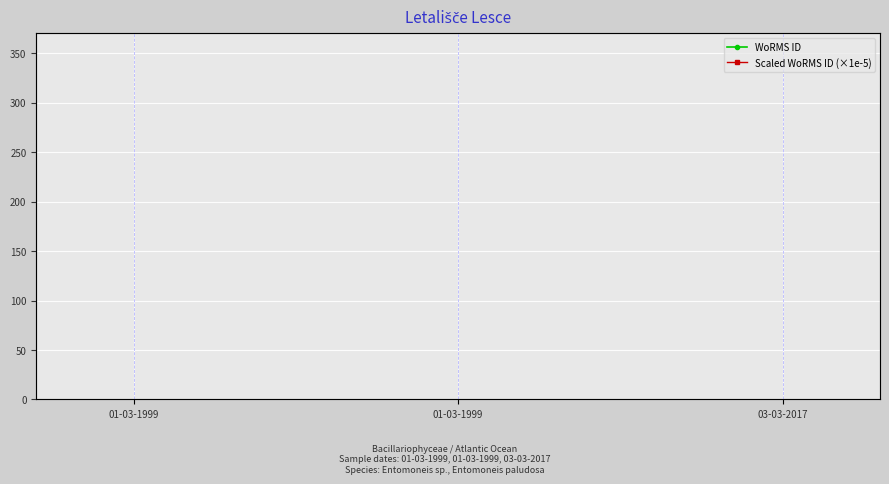

Reading left to right, transcribe all the data shown in this chart.

WoRMS ID: 156598.0	163646.0	163646.0
Scaled WoRMS ID (×1e-5): 15.7	16.4	16.4